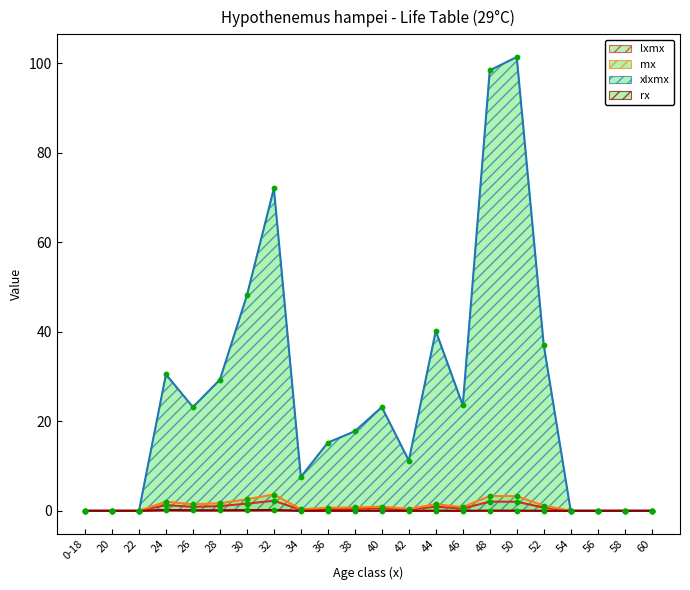

What are all the series names shown in the legend?

lxmx, mx, xlxmx, rx